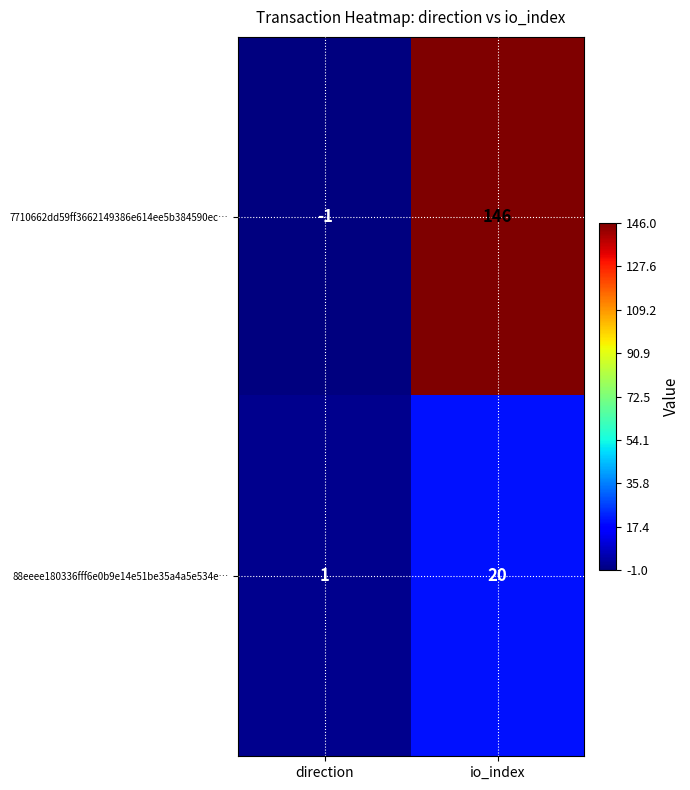

List the series in order of their overall mean, highest first.

7710662dd59ff3662149386e614ee5b384590ec…, 88eeee180336fff6e0b9e14e51be35a4a5e534e…